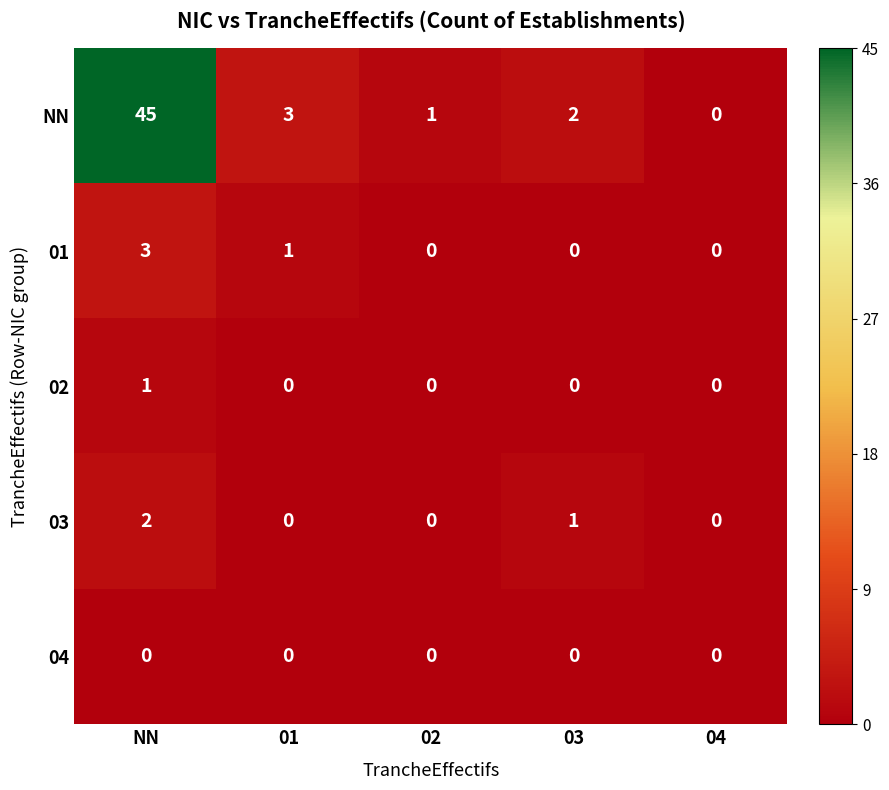

Which series changed the most between 01 and 04?

NN